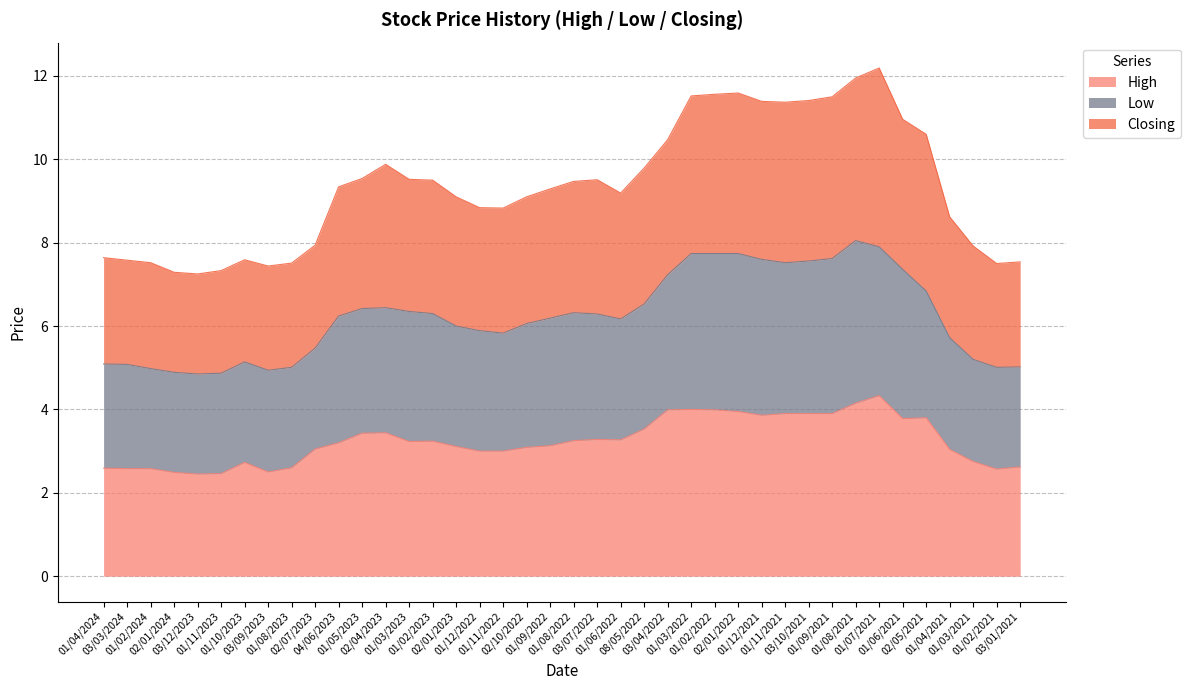

True or false: Closing and Low cross at least once.

False